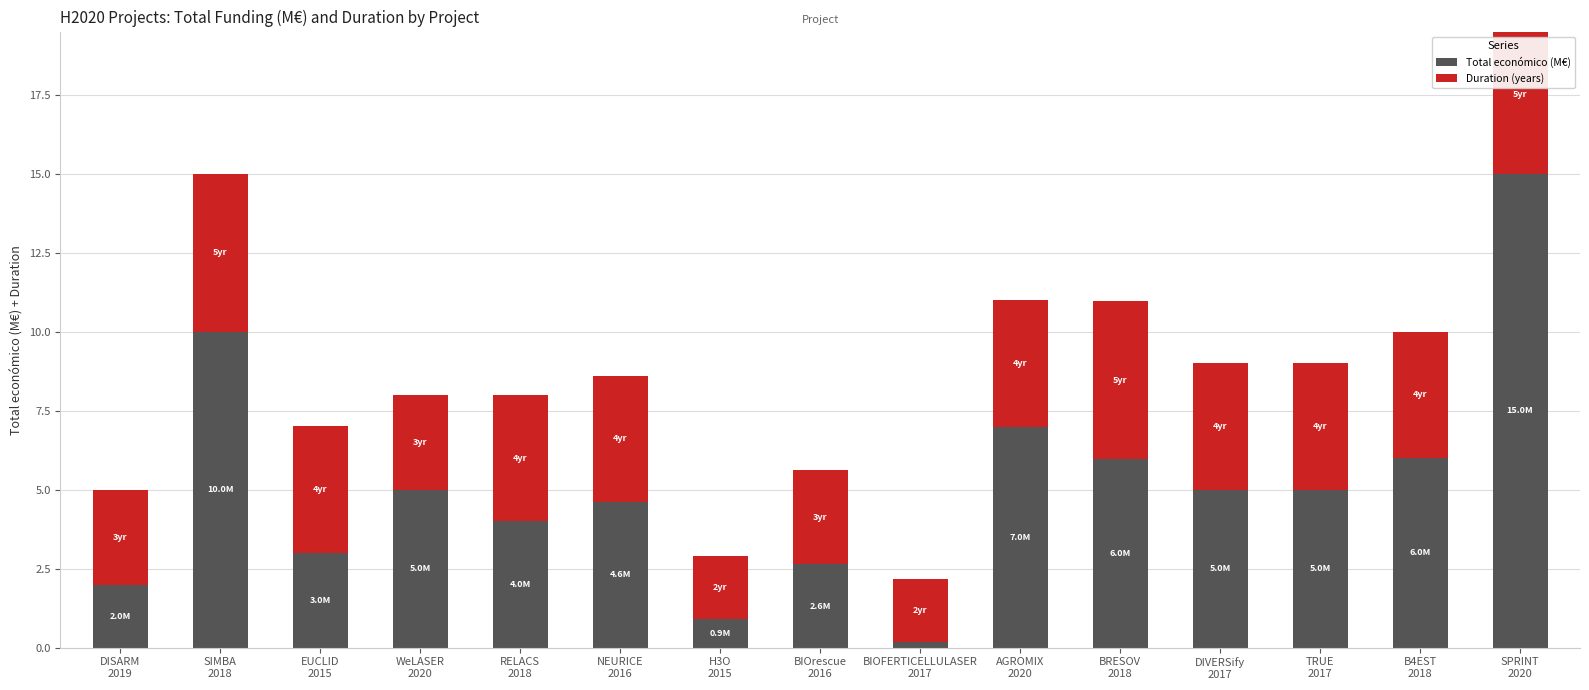

What is the maximum value shown in the chart?

15.0